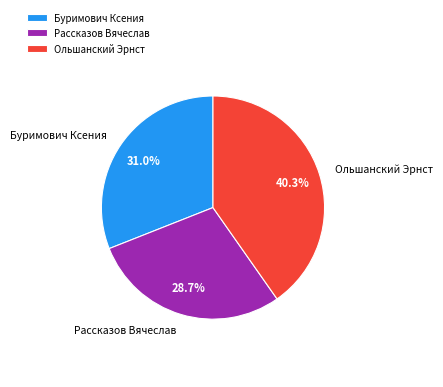

Which category has the smallest portion of the pie?

Рассказов Вячеслав